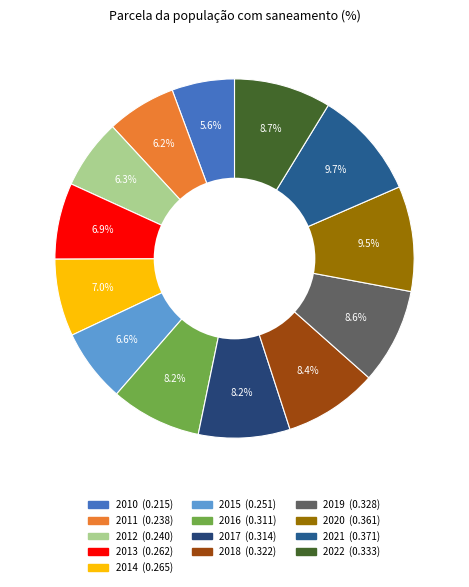

Which has a higher value, 2010 or 2011?

2011